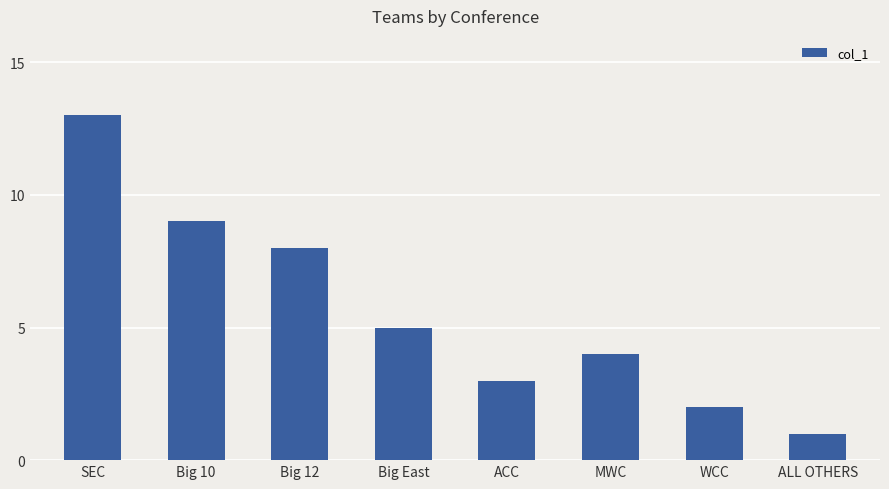

What is the change in value from Big 12 to MWC?

-4